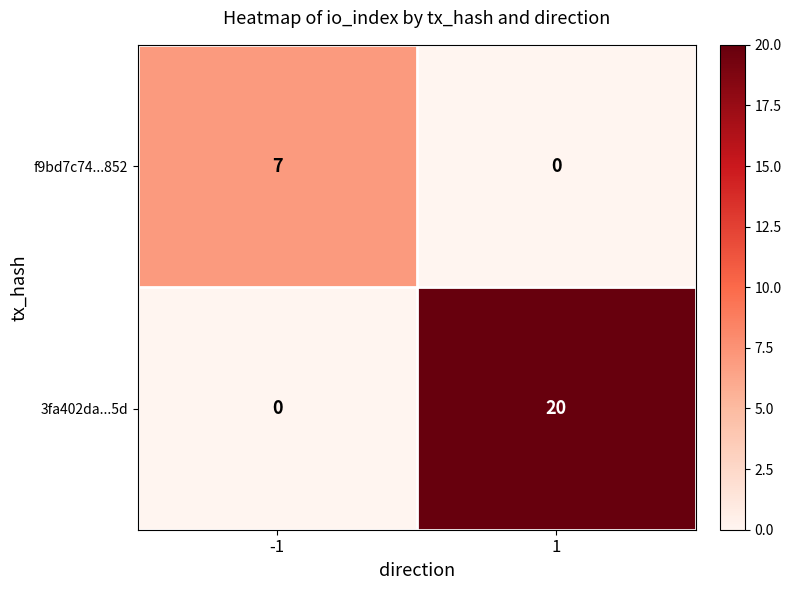

How many categories are shown in the chart?

2